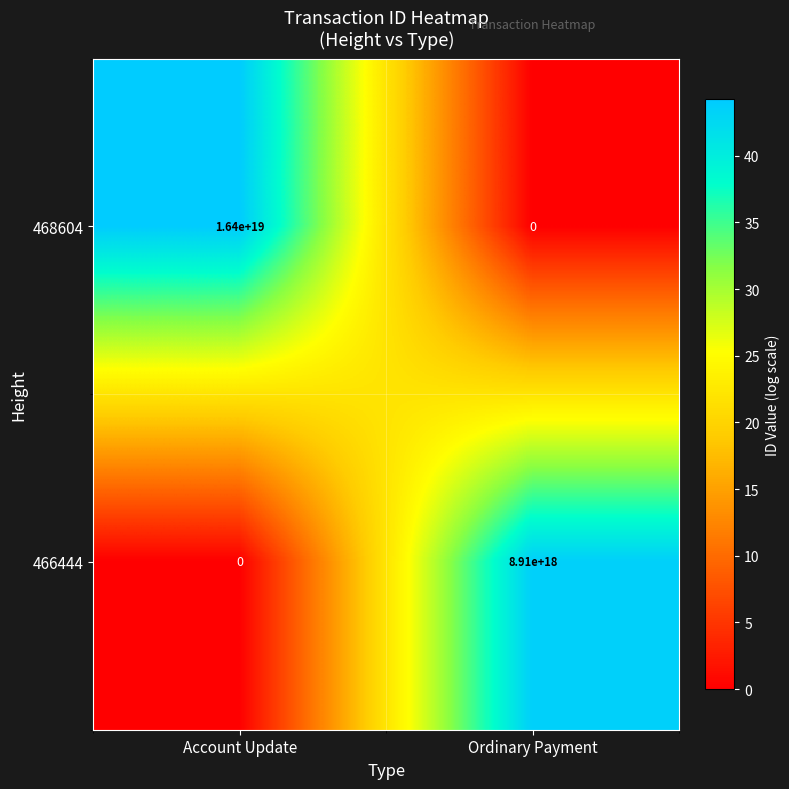

Which series has the widest spread of values?

468604